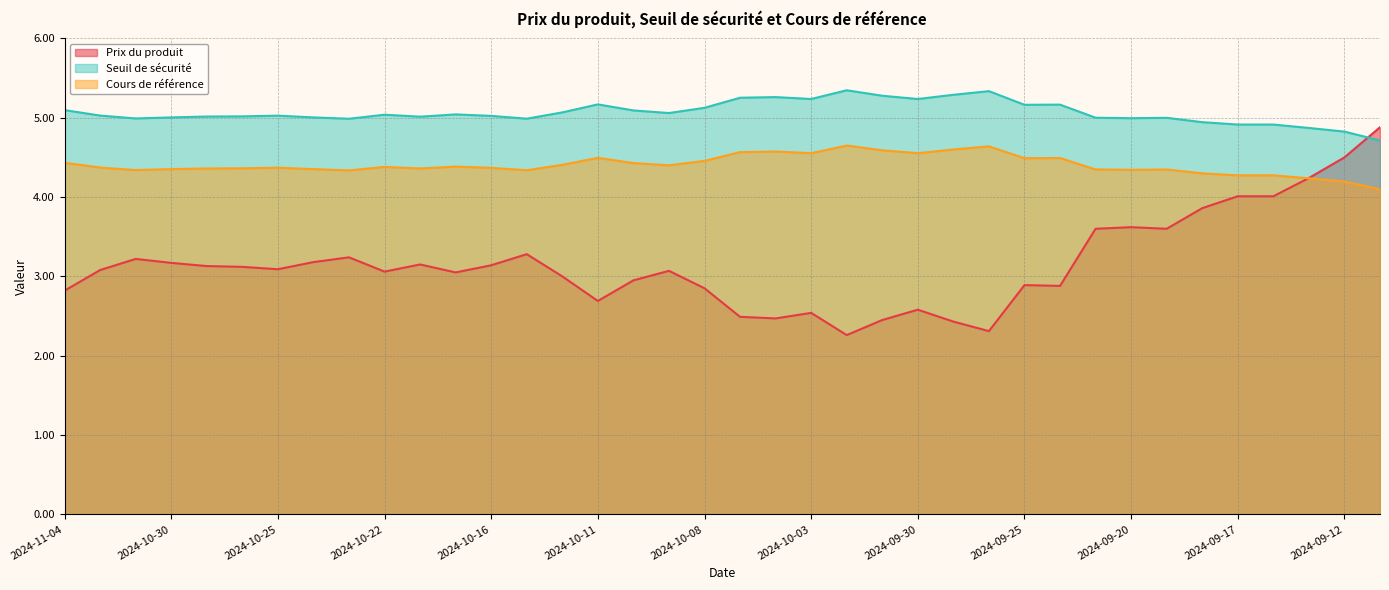

Rank the series by their maximum value, from highest to lowest.

Seuil de sécurité, Prix du produit, Cours de référence